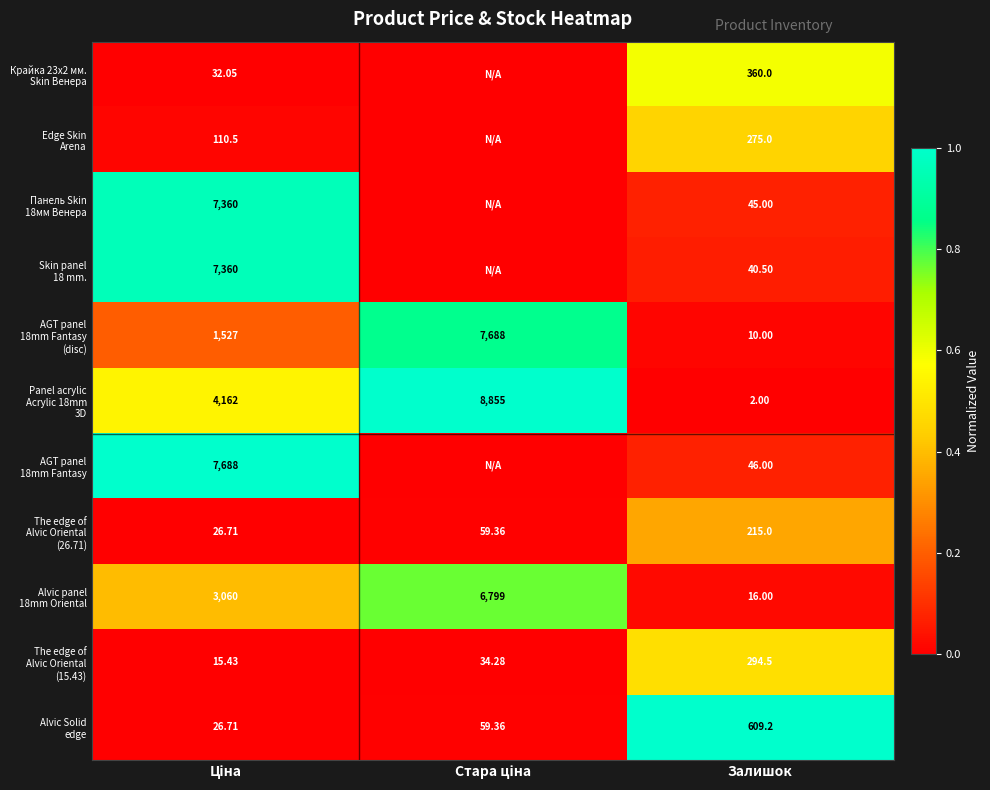

Is the value of Alvic panel 18mm Oriental at Залишок greater than the value of Panel acrylic Acrylic 18mm 3D at Ціна?

No